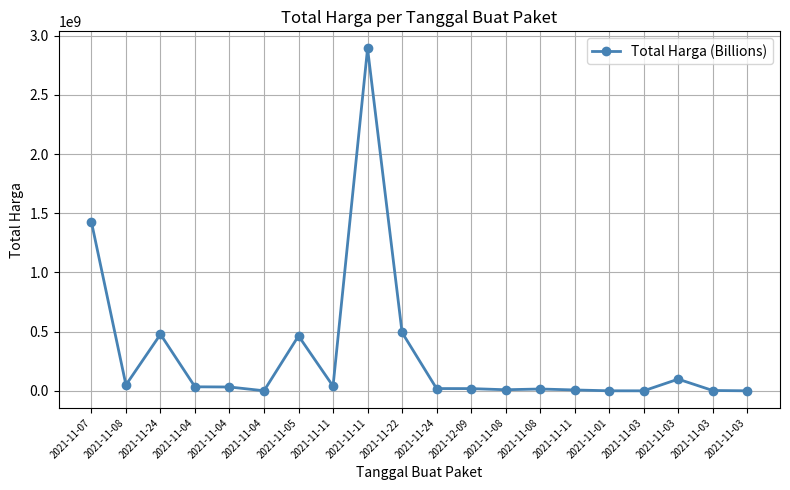

How many lines are shown in the chart?

1